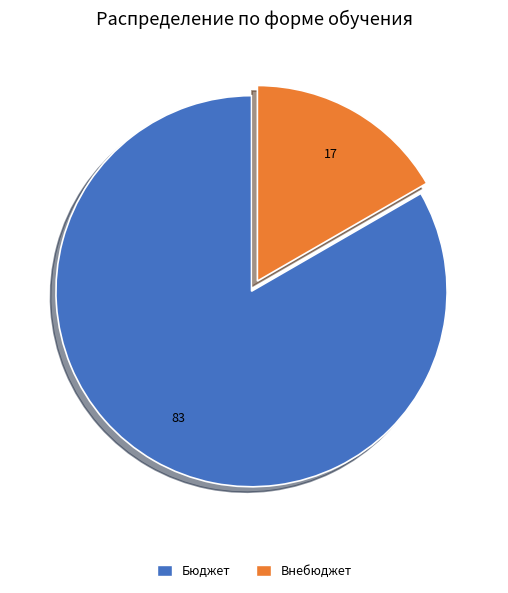

Which slice is the smallest?

Внебюджет